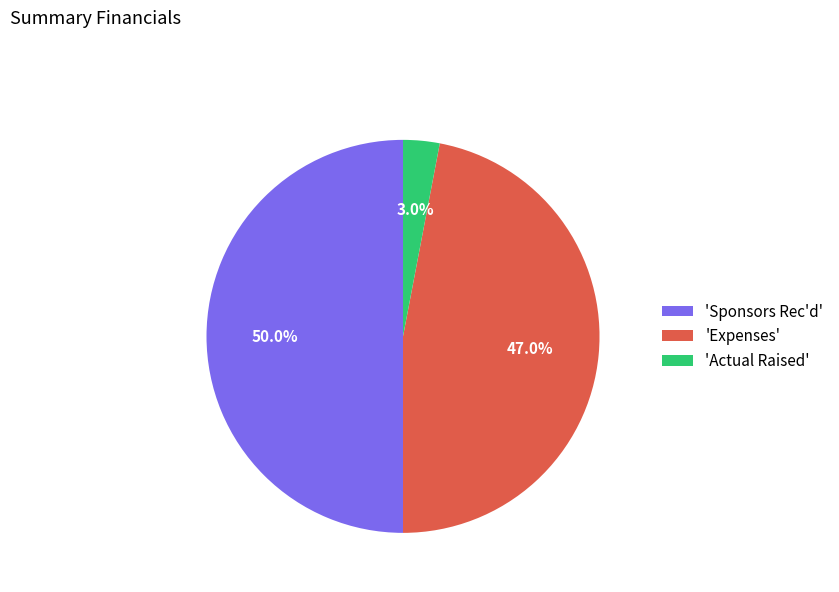

Between 'Actual Raised' and 'Sponsors Rec'd', which is larger?

'Sponsors Rec'd'